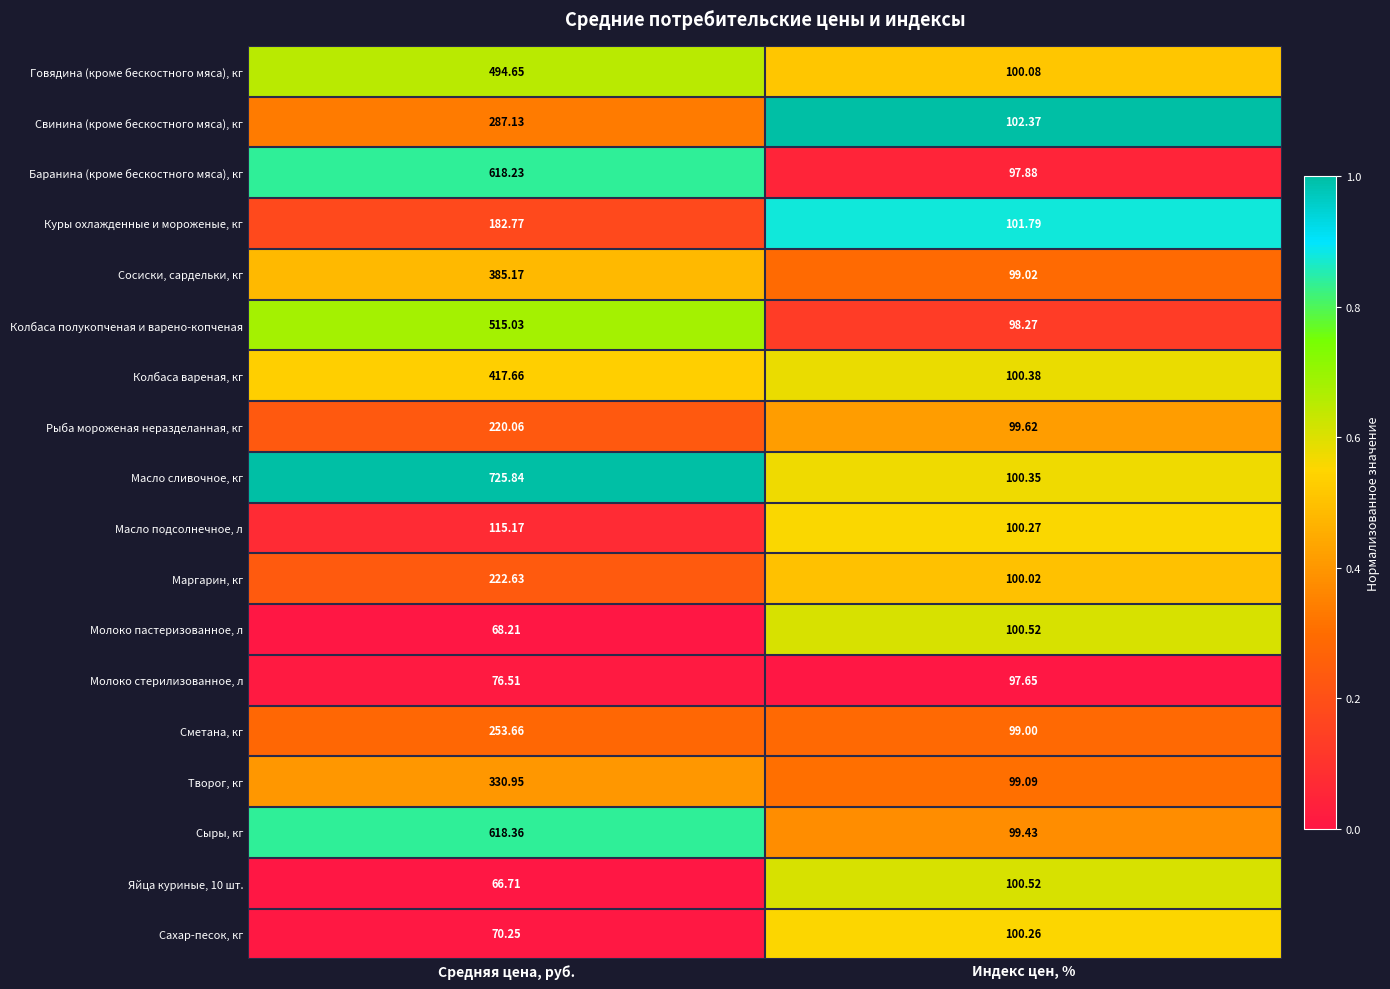

Which series has the largest total across all categories?

Масло сливочное, кг